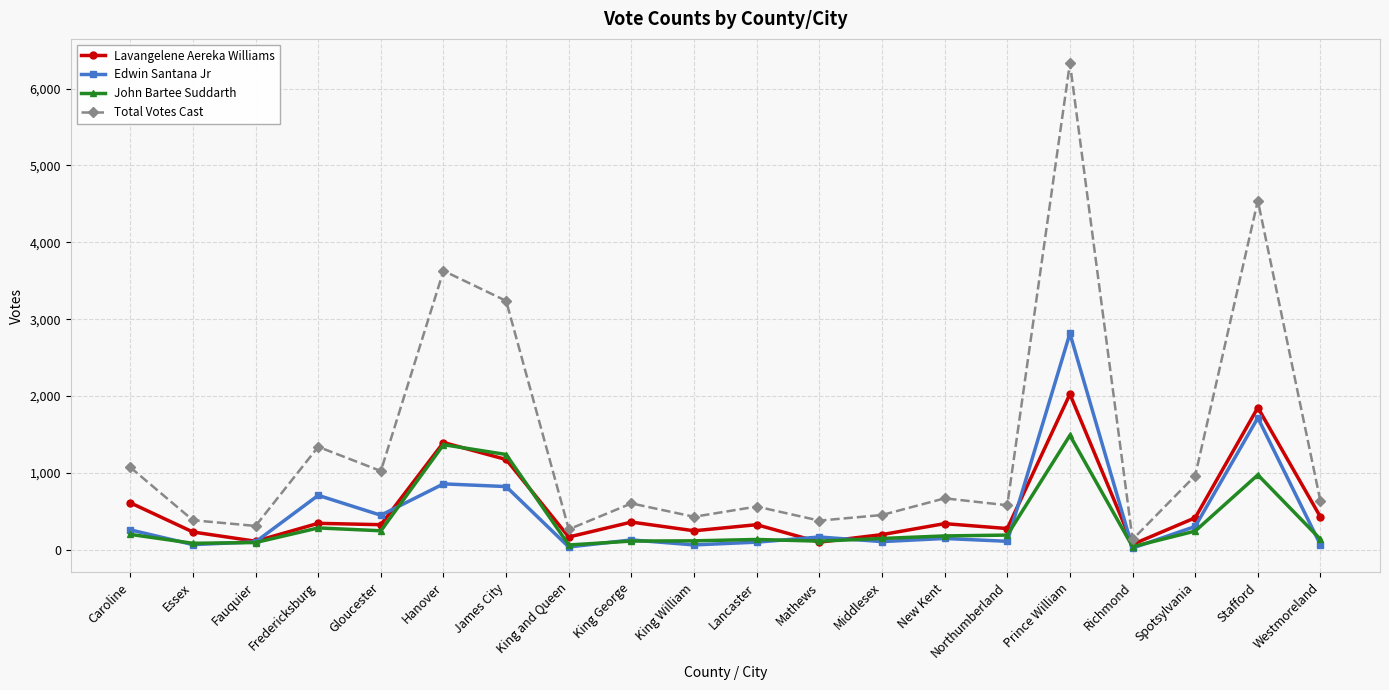

The value of John Bartee Suddarth at Stafford is 975. True or false?

True